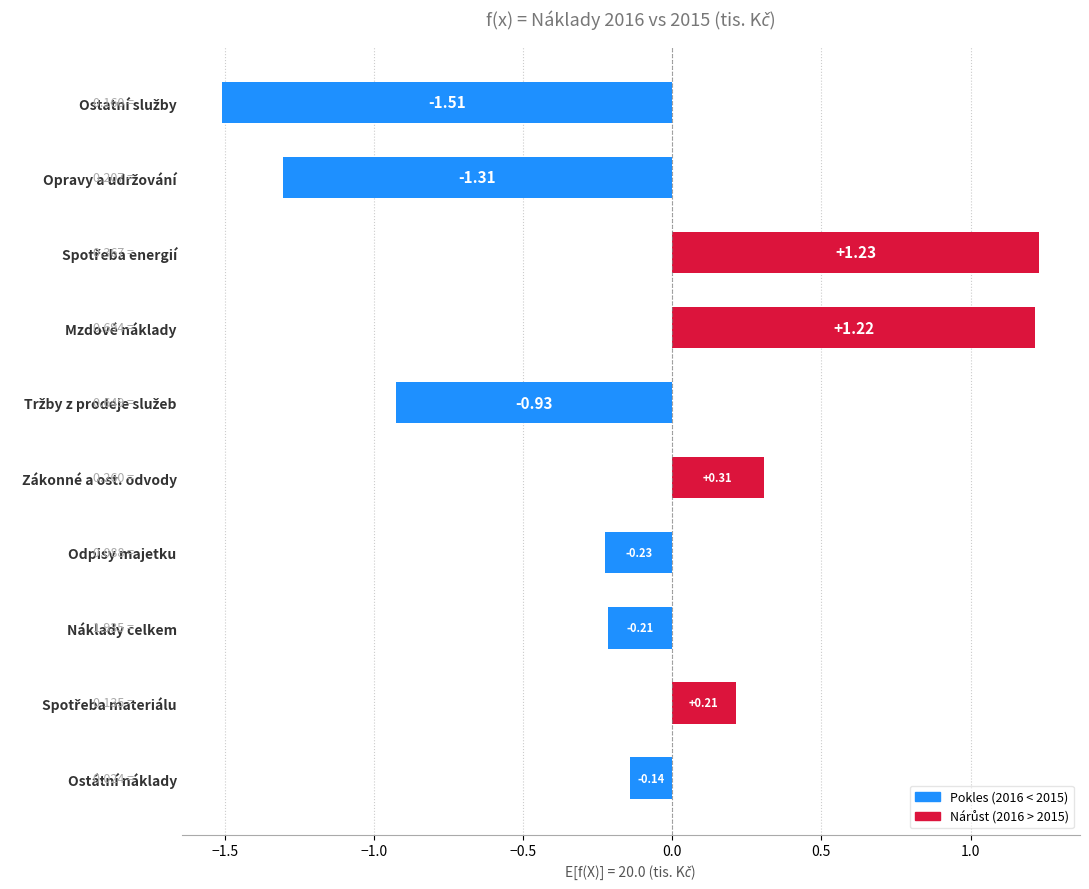

Which has a higher value, Náklady celkem or Mzdové náklady?

Mzdové náklady